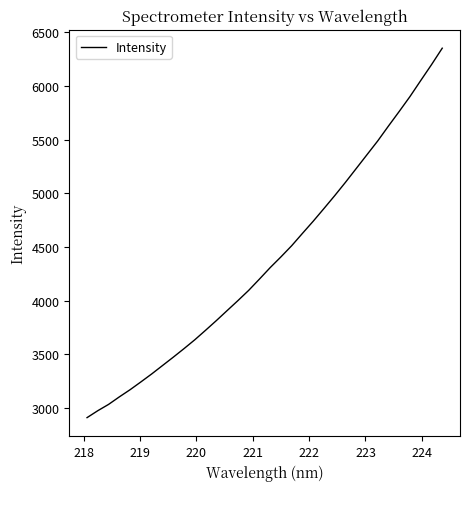

What is the minimum value shown in the chart?

2910.8